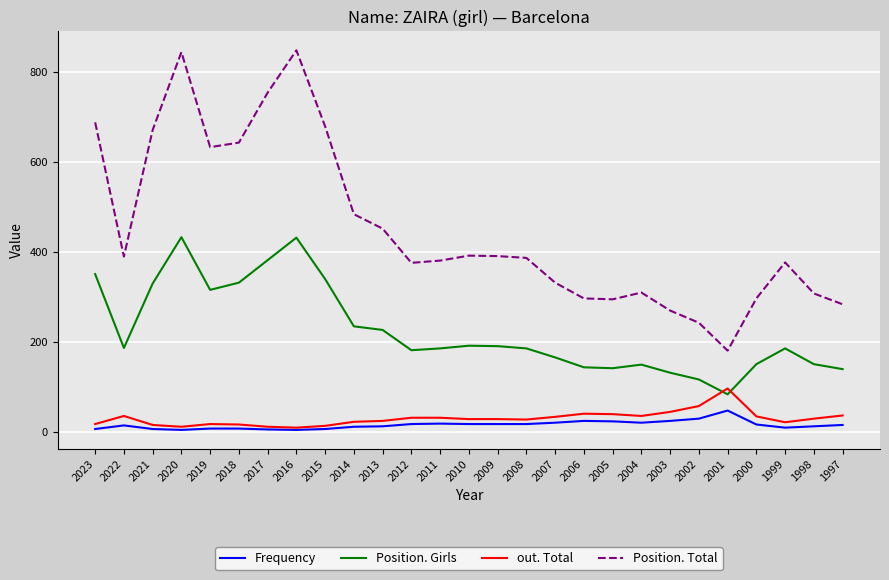

Rank the series by their maximum value, from lowest to highest.

Frequency, out. Total, Position. Girls, Position. Total